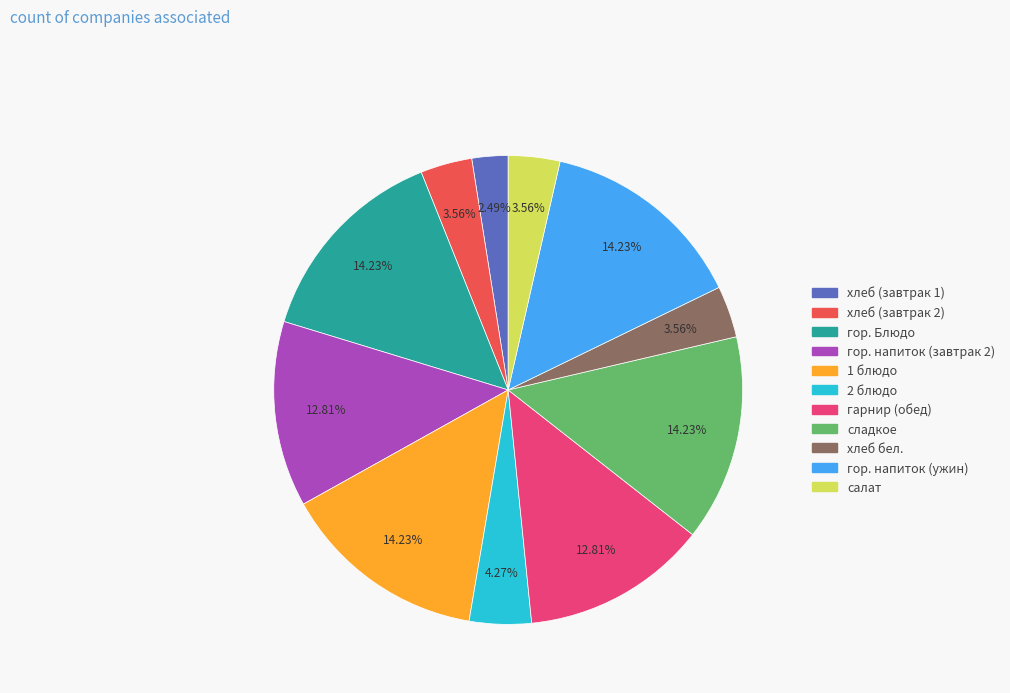

Is 1 блюдо the majority of the pie?

No